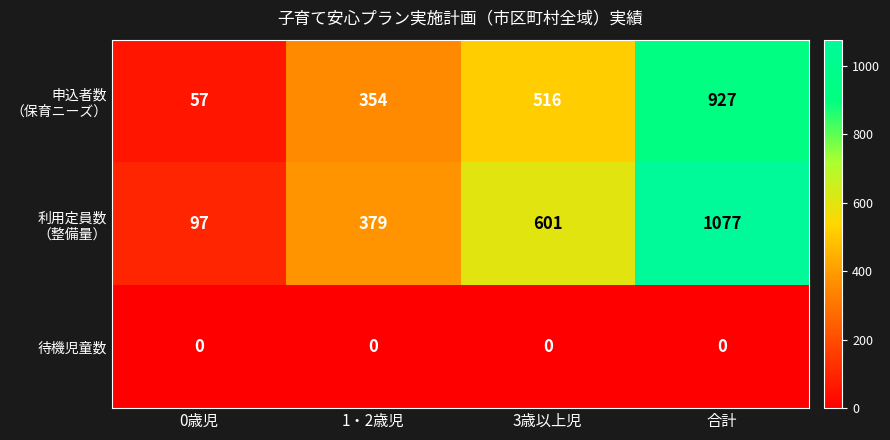

The value of 待機児童数 at 0歳児 is 0. True or false?

True